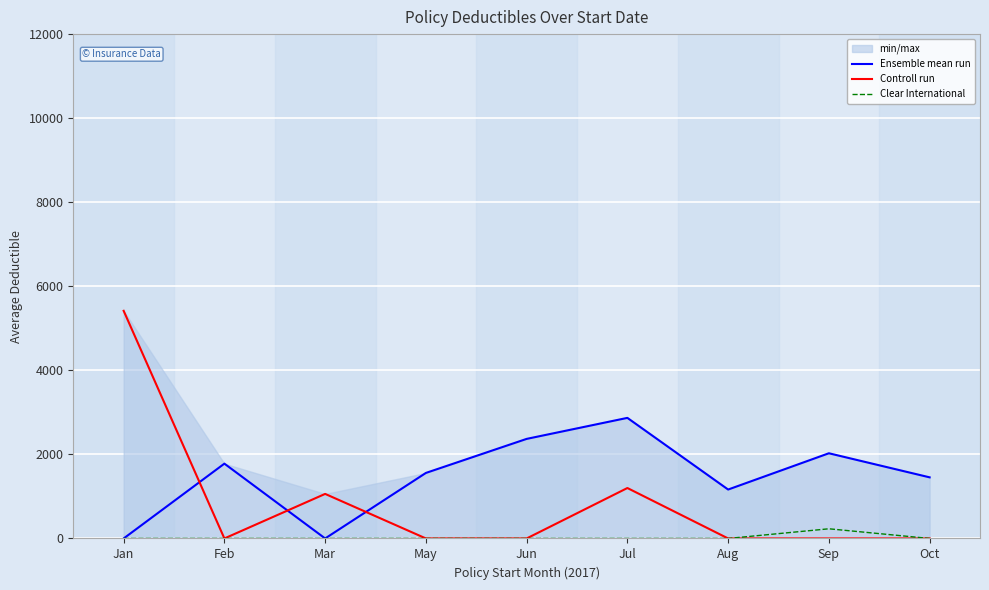

Which series has the largest total across all categories?

Ensemble mean run